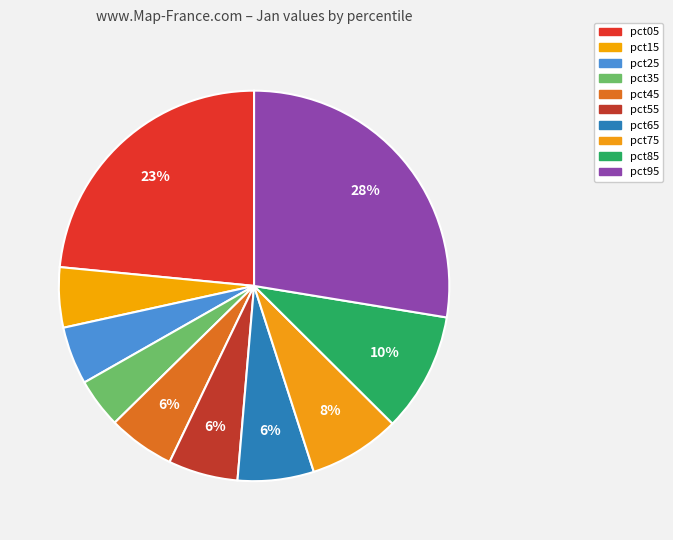

To the nearest percent, what is the difference between the pct05 and pct45 slice percentages?

18%